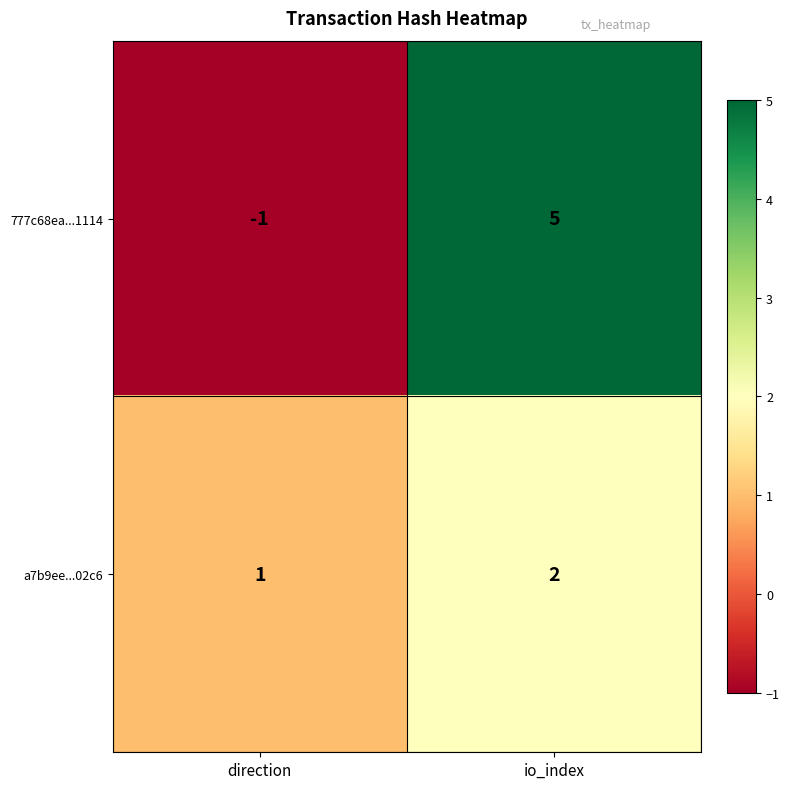

What is the difference between the maximum and minimum values in the 777c68ea...1114 series?

6